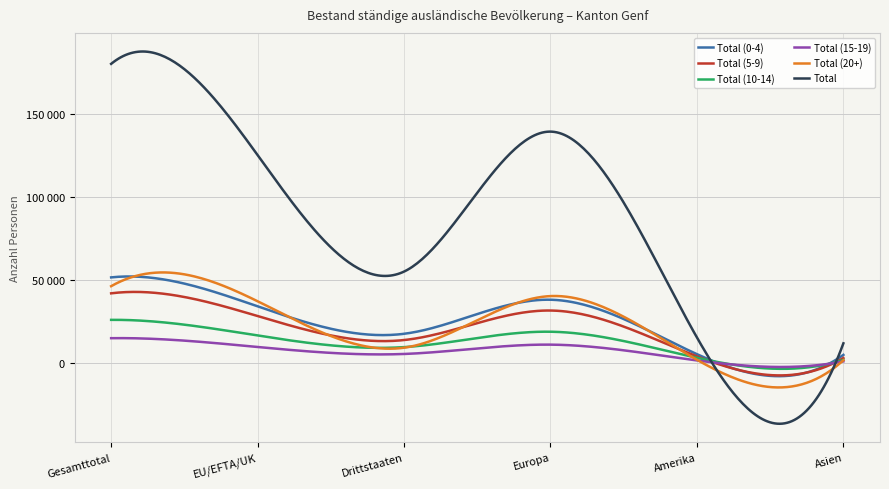

In Total (10-14), how many points are lower than both neighbors (excluding endpoints)?

1